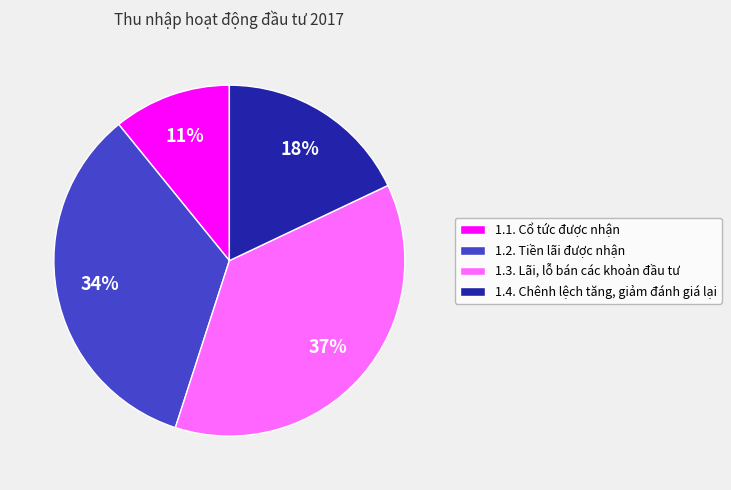

To the nearest percent, what portion does 1.4. Chênh lệch tăng, giảm đánh giá lại represent?

18%